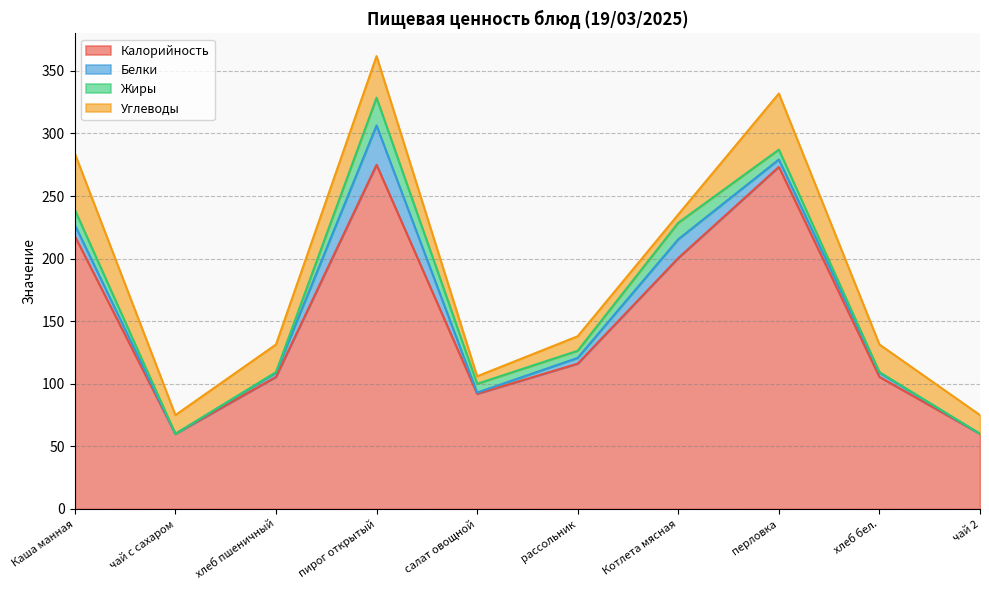

At which label does Жиры reach its minimum?

чай с сахаром